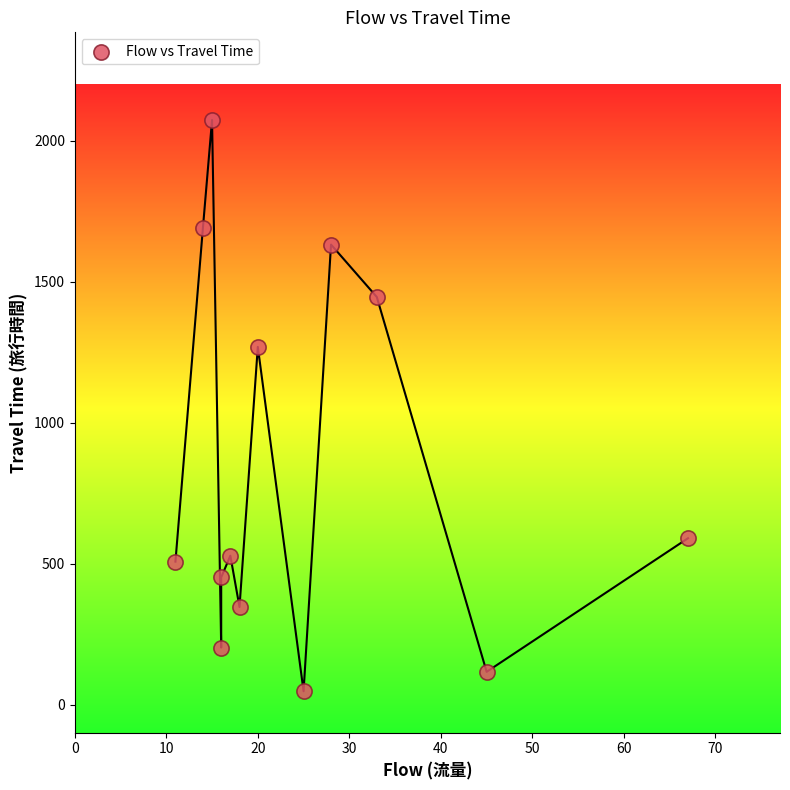

What is the range of X values (max minus min)?

56